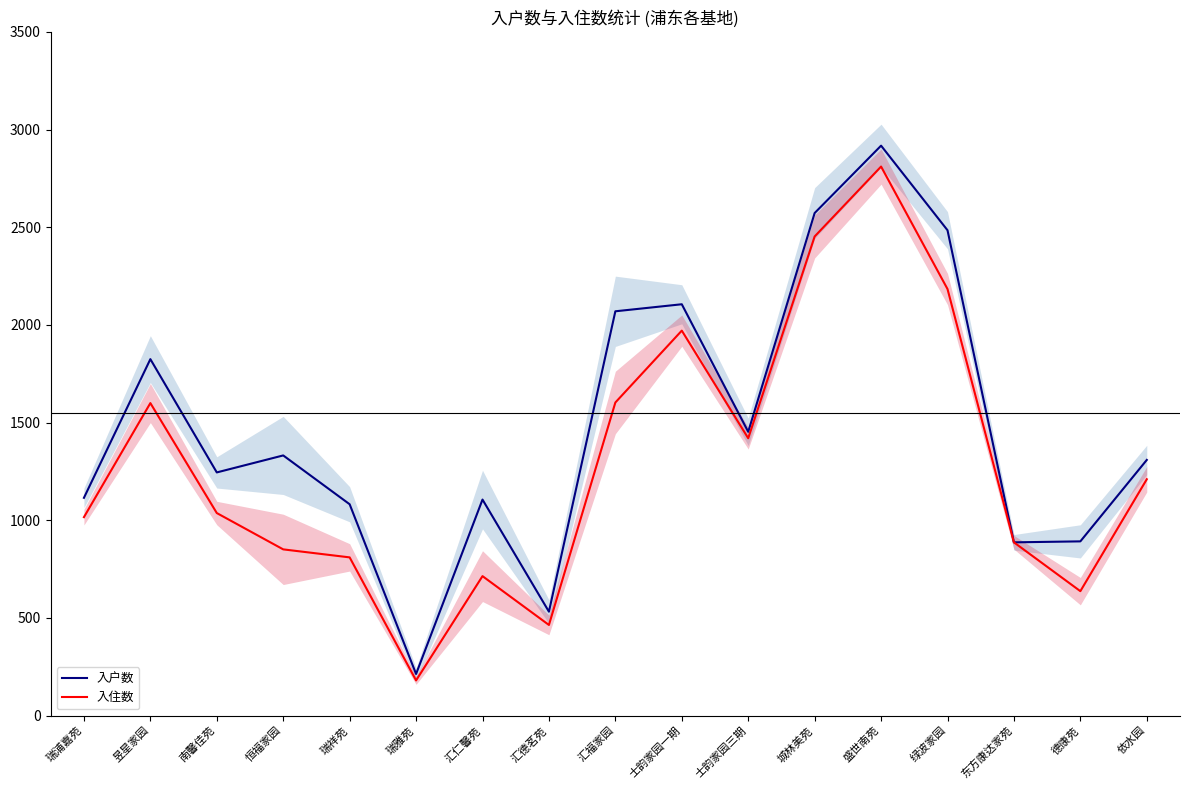

Which category has the lowest value in the 入户数 series?

瑞雅苑